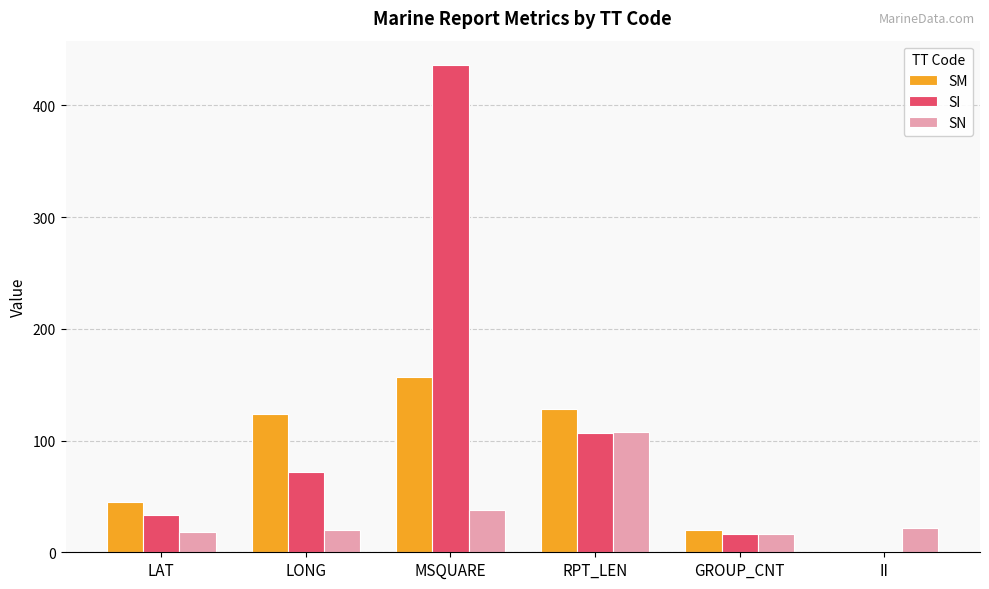

What are all the series names shown in the legend?

SM, SI, SN